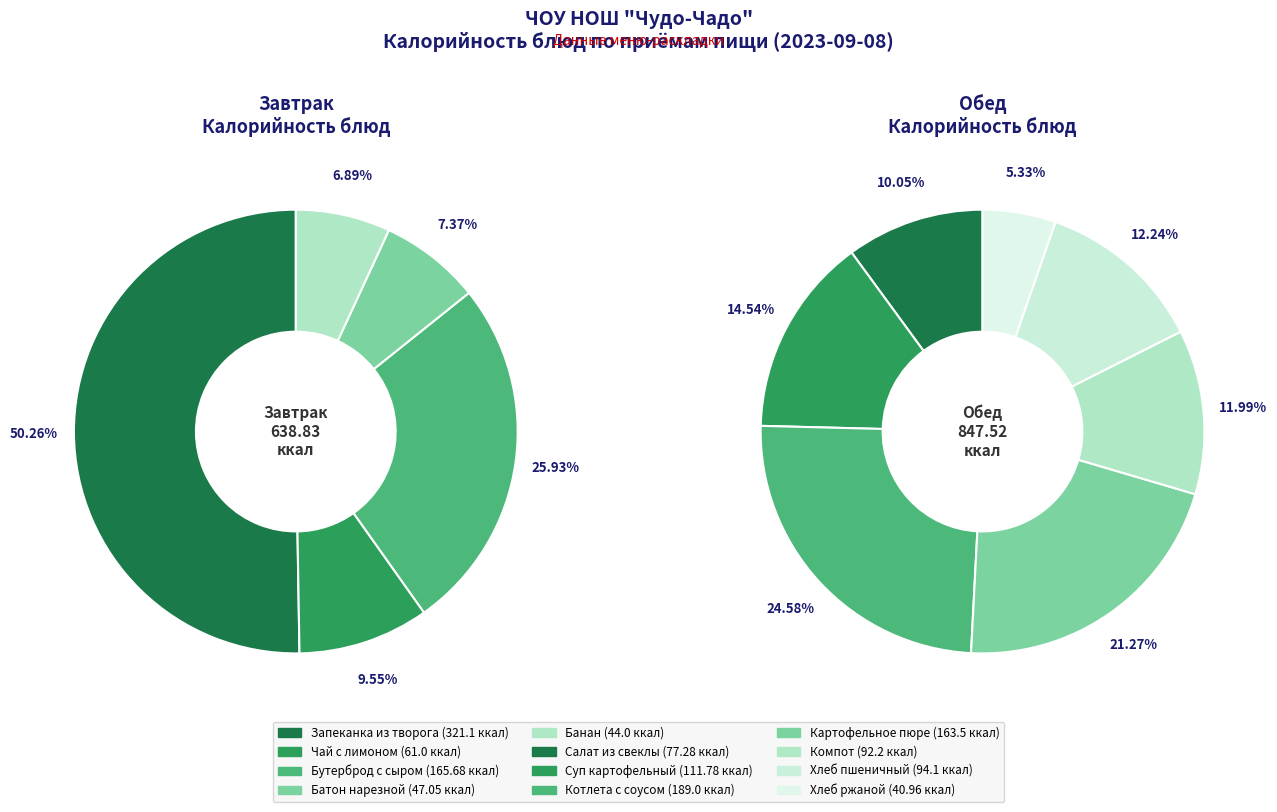

Is there a majority slice in this chart?

Yes